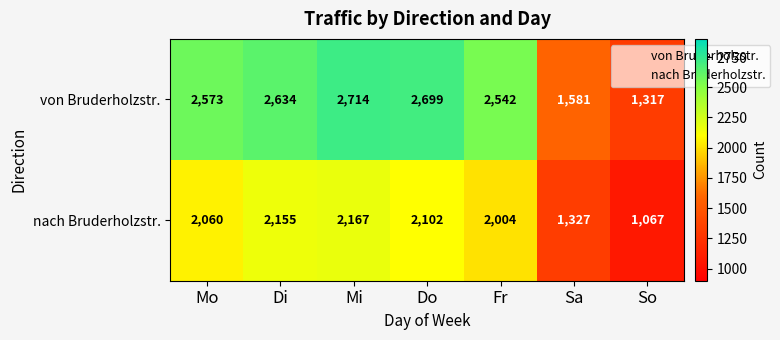

Which category has the lowest value in the von Bruderholzstr. series?

So